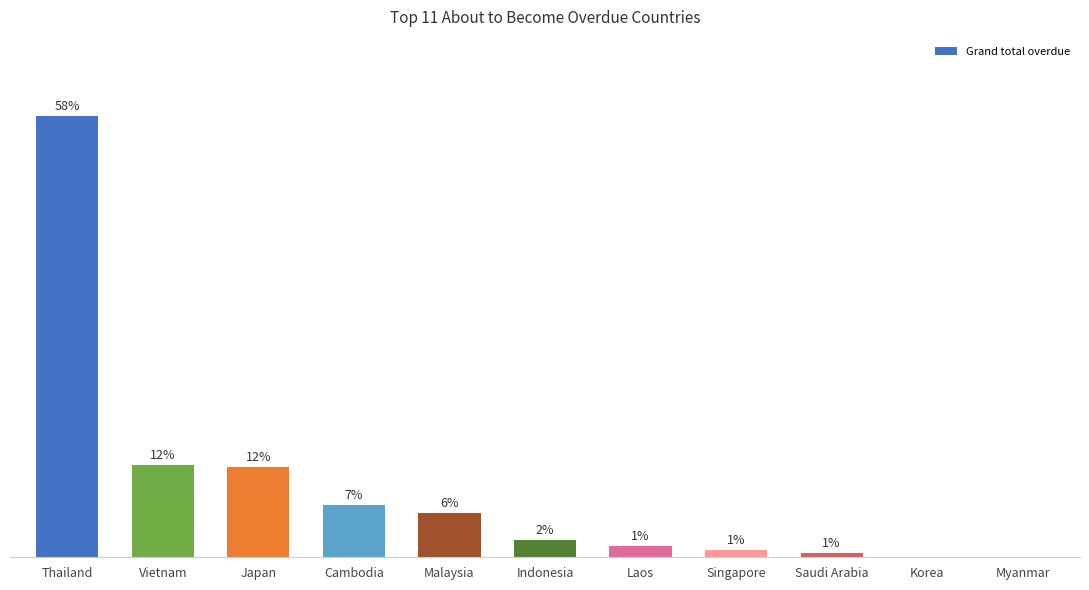

Between Korea and Saudi Arabia, which is larger?

Saudi Arabia